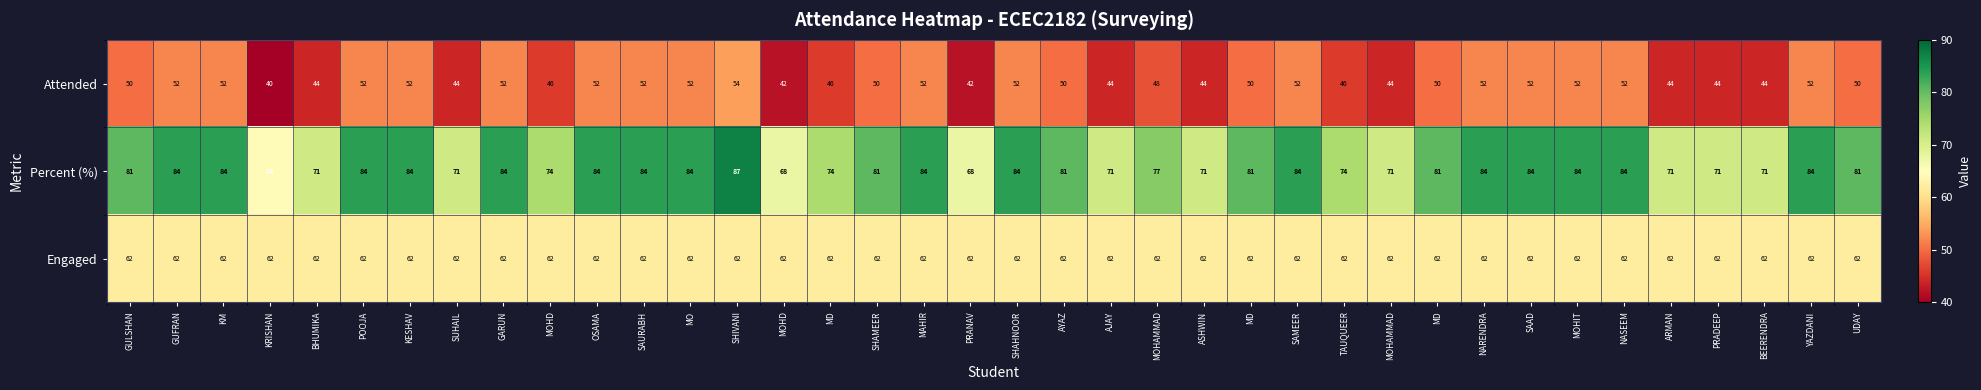

Rank the series by their average value, from highest to lowest.

Percent (%), Engaged, Attended